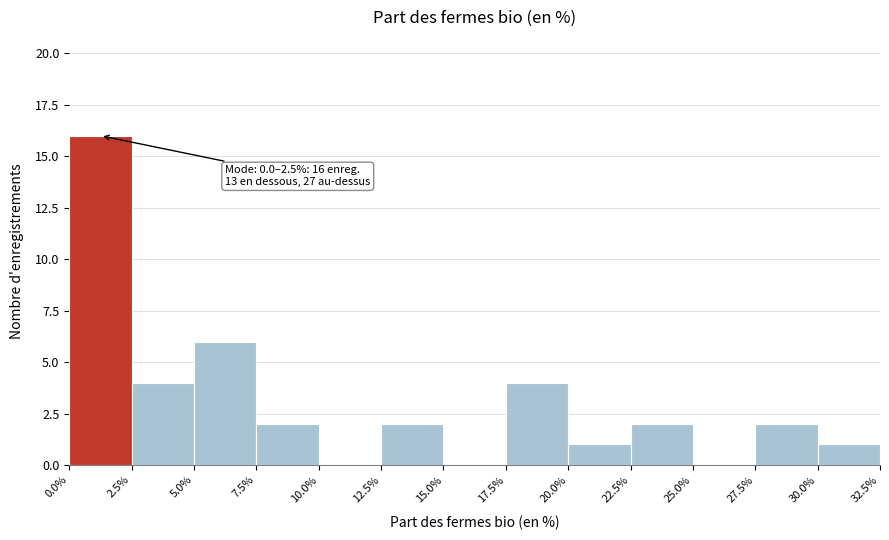

Which range on the x-axis has the tallest bar?

0.0% to 2.5%